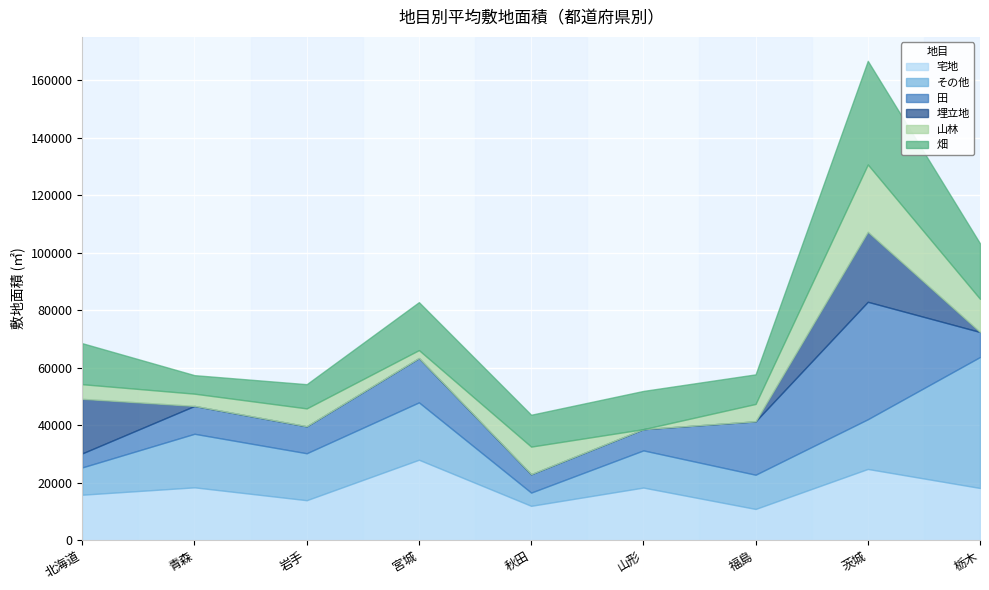

At which label is 山林 closest to 11713?

栃木